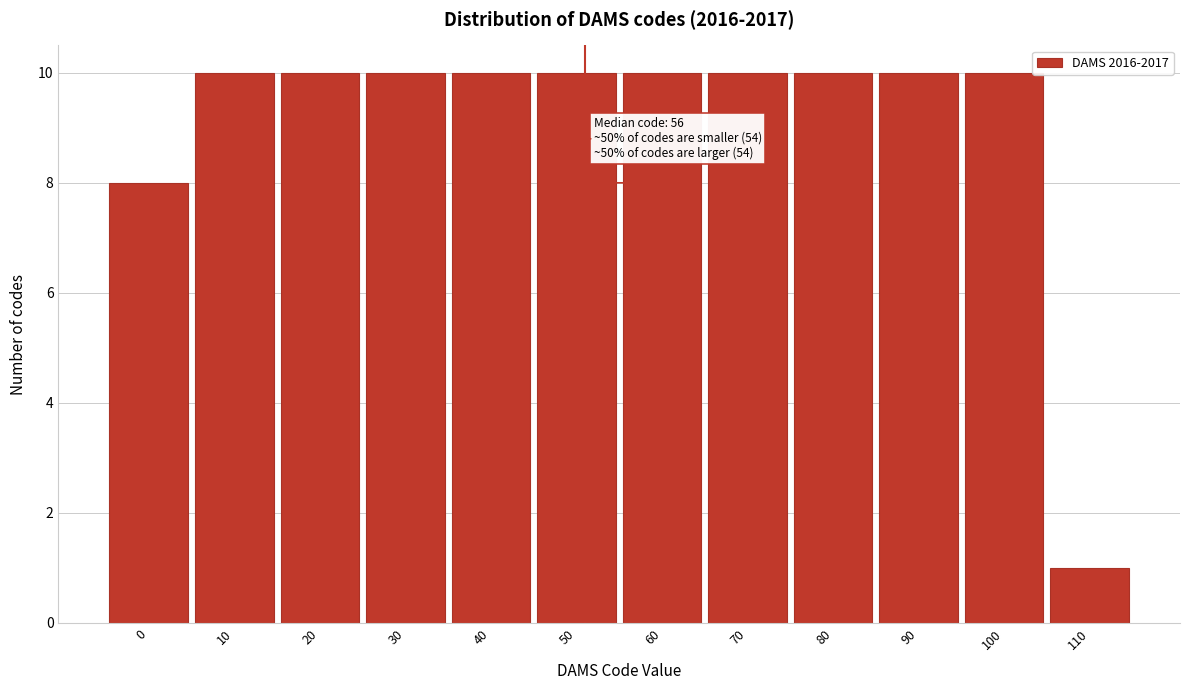

Reading left to right, what are all the values shown in this chart?

0=8	10=10	20=10	30=10	40=10	50=10	60=10	70=10	80=10	90=10	100=10	110=1